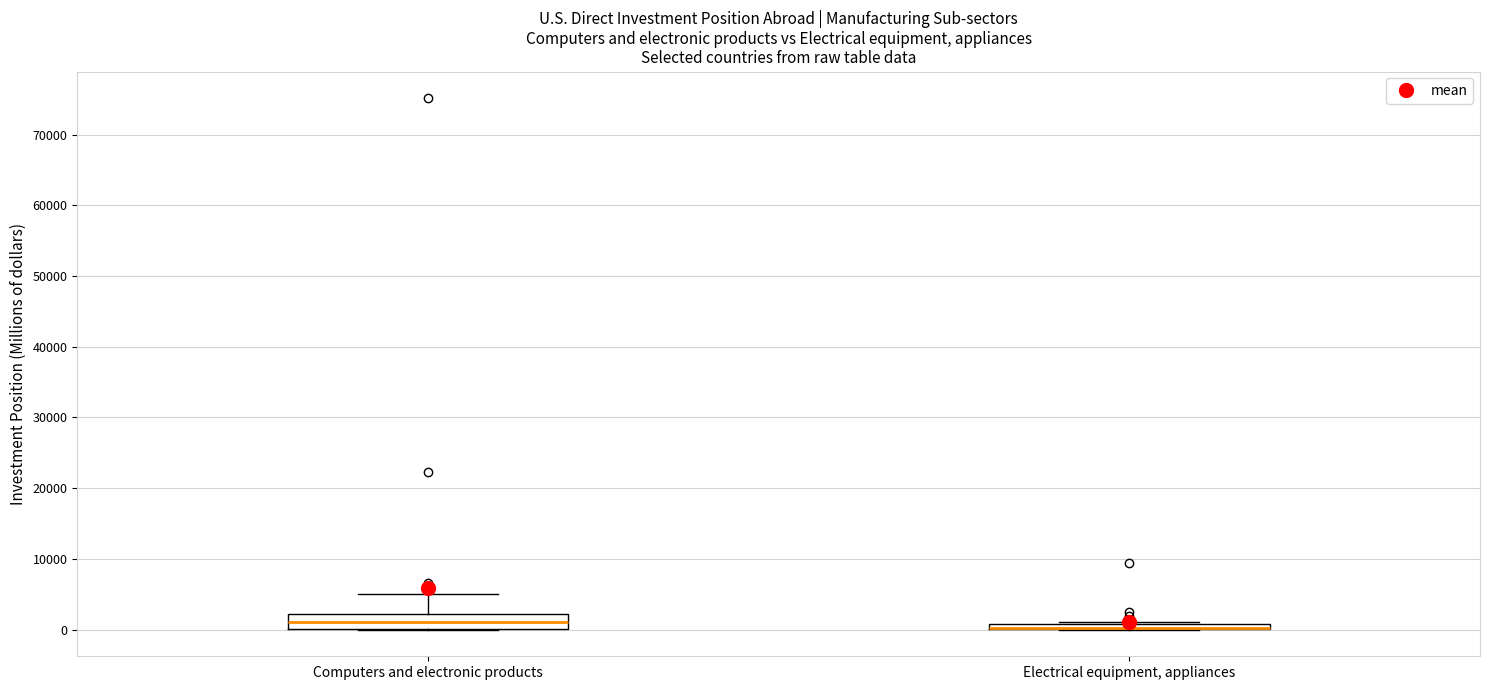

Where is the lower edge of the box for Electrical equipment, appliances on the y-axis? The values are not printed on the chart, so give them approximately, as read against the axis.

0